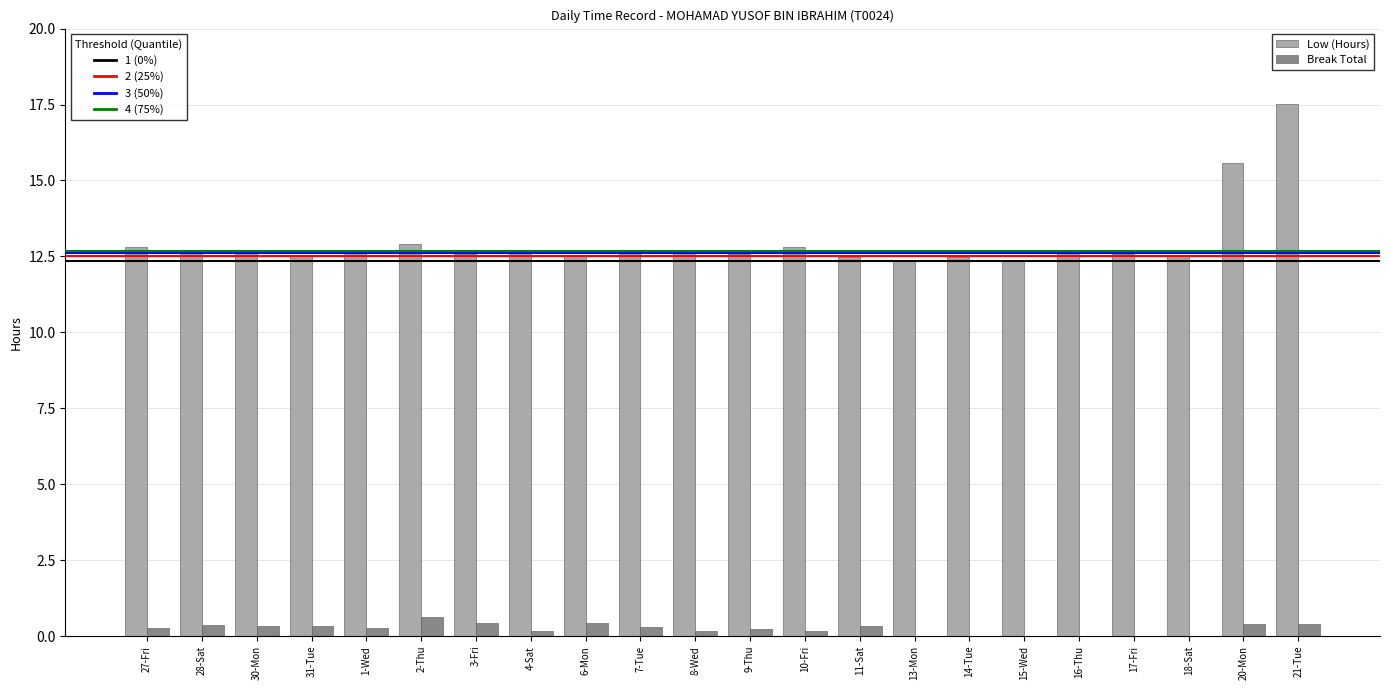

The Low (Hours) series shows 12.6 at 6-Mon. True or false?

True